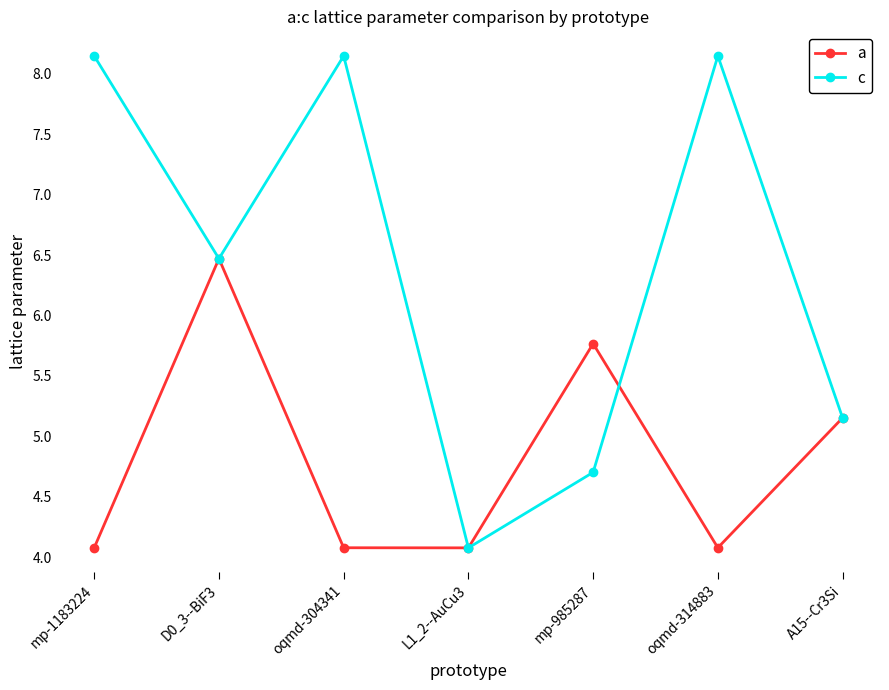

What is the minimum value shown in the chart?

4.1